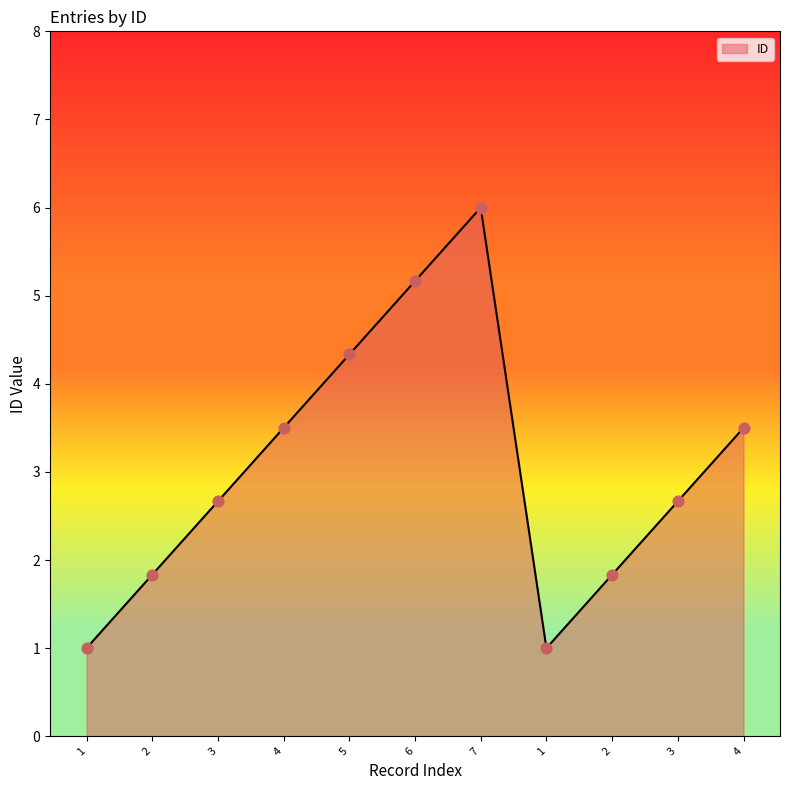

What is the change in value from 7 to 1?

-5.0